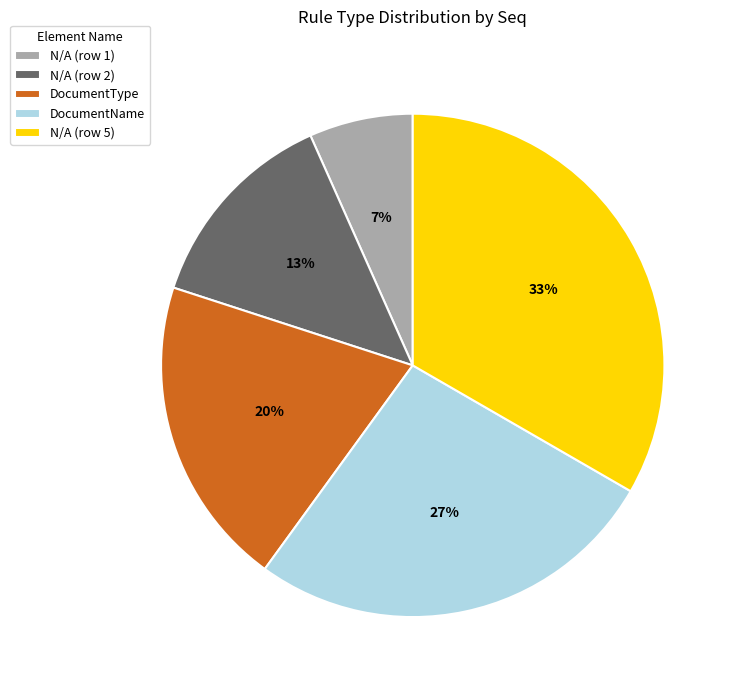

Between N/A (row 5) and N/A (row 2), which is larger?

N/A (row 5)